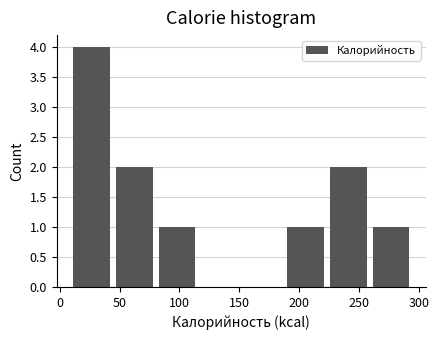

Reading left to right, list every bar in this chart as the range it spans on the x-axis followed by its height. Neither the bar edges nor the heights are printed on the chart, so give them approximately, as read against the axes.

10 to 45: 4
45 to 85: 2
85 to 120: 1
120 to 155: 0
155 to 190: 0
190 to 225: 1
225 to 260: 2
260 to 295: 1